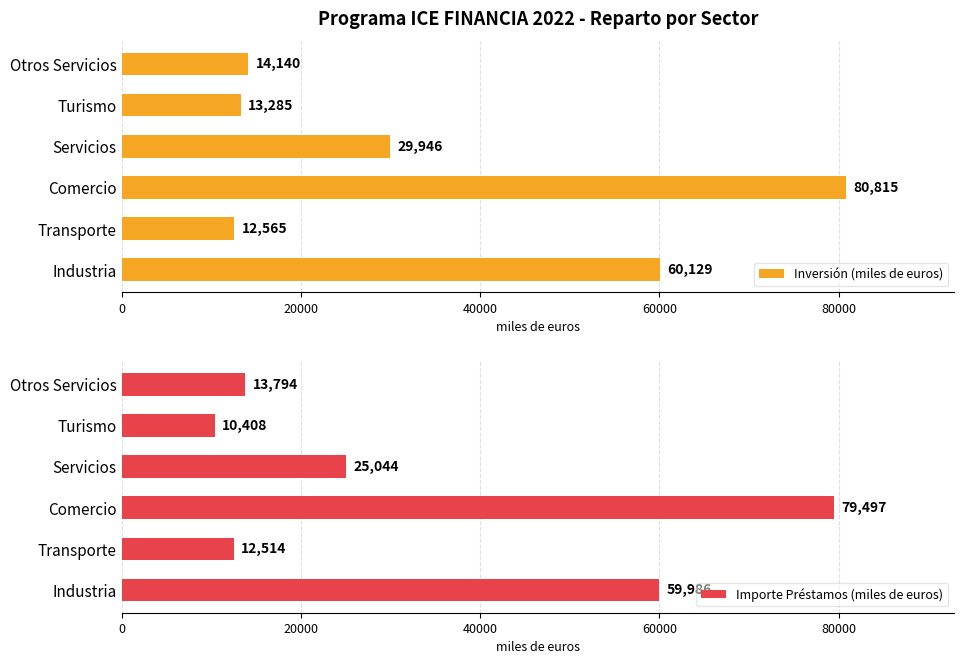

Does the chart contain stacked bars?

No